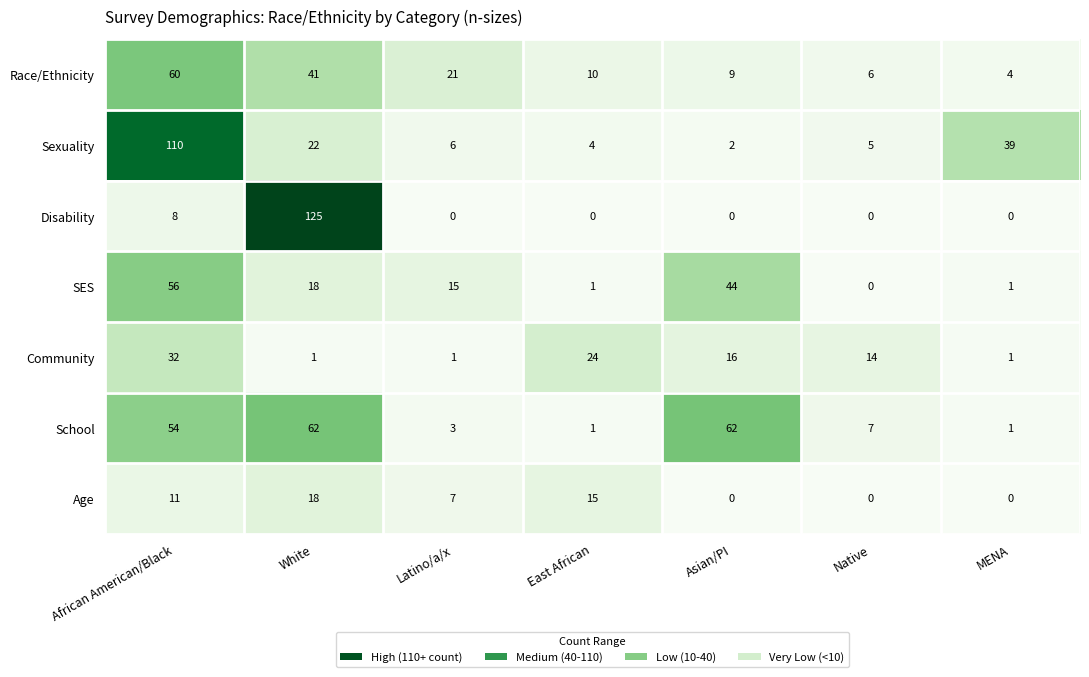

What is the sum of the SES values at East African and White?

19